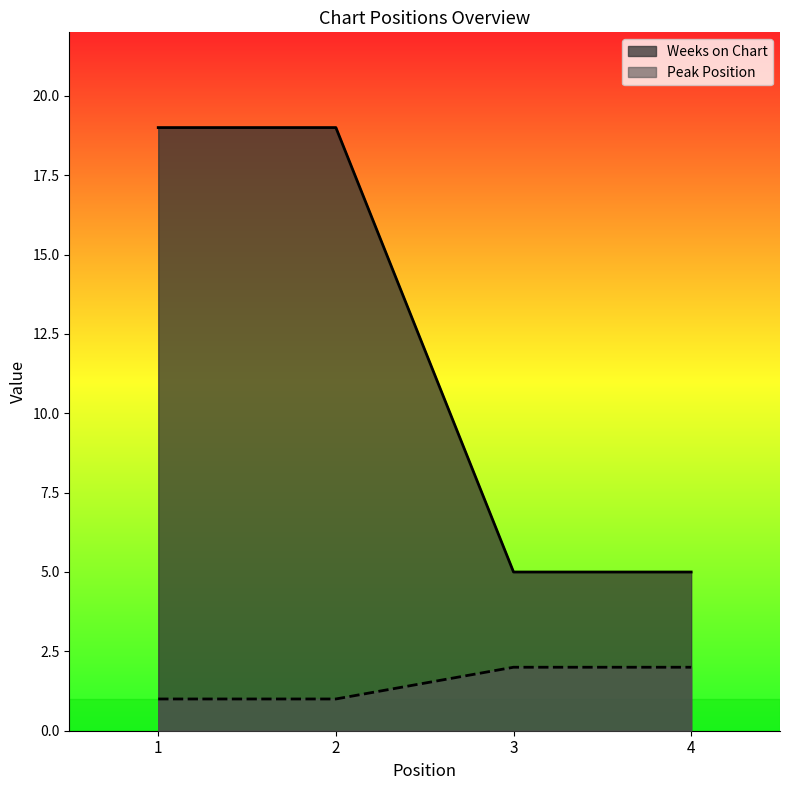

Rank the series by their maximum value, from highest to lowest.

Weeks on Chart, Peak Position